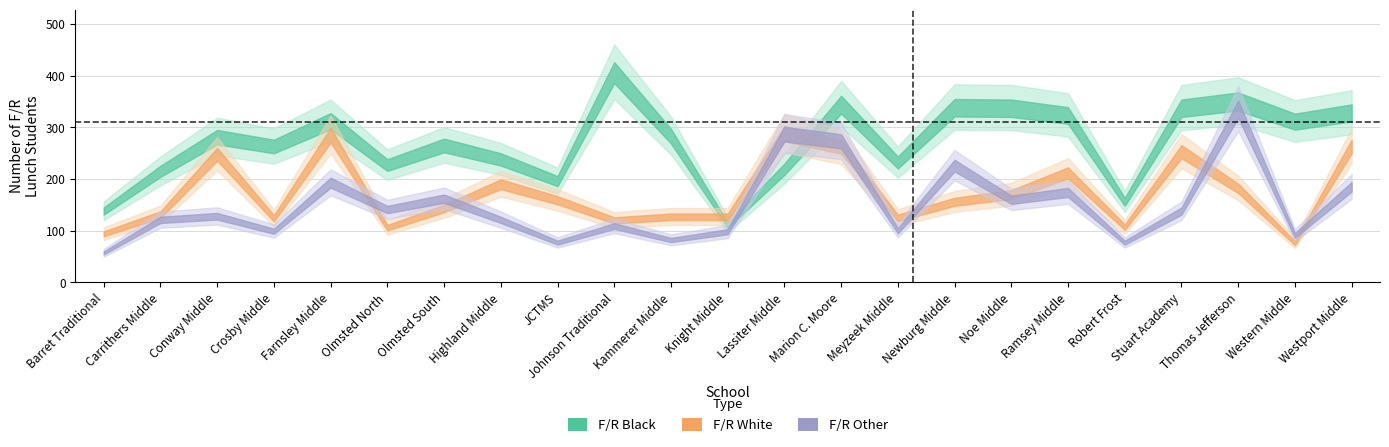

What is the difference between the maximum and minimum values in the F/R Other series?

278